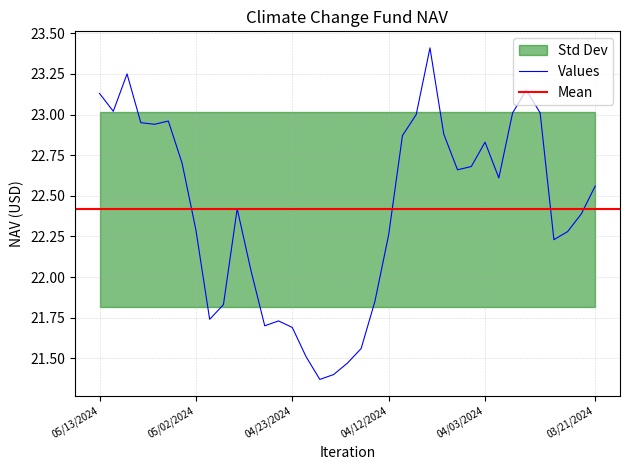

Approximately how many times larger is the value at 03/27/2024 compared to 05/01/2024?

1.1